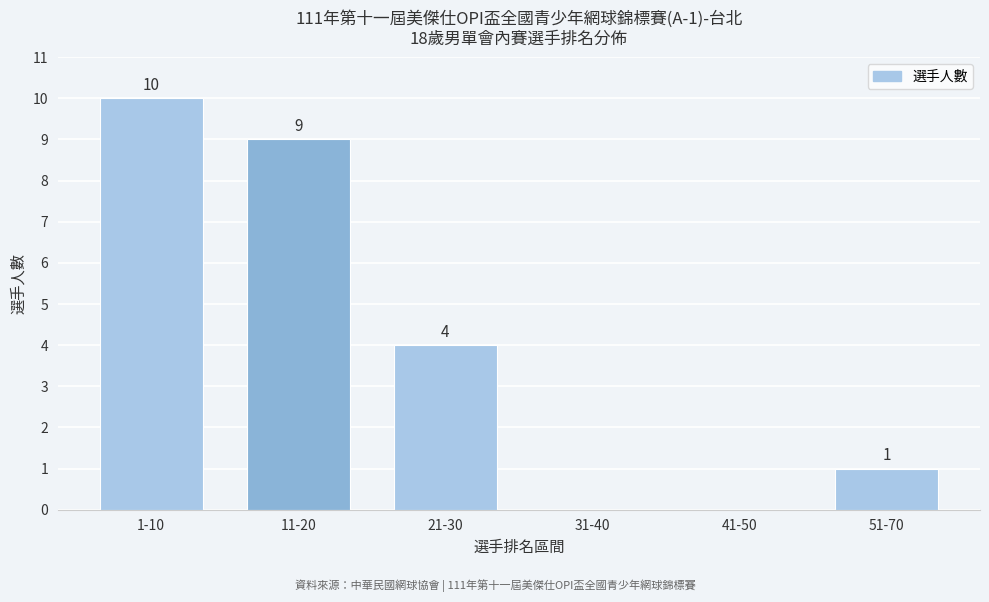

Reading left to right, what are all the values shown in this chart?

1-10=10	11-20=9	21-30=4	31-40=0	41-50=0	51-70=1